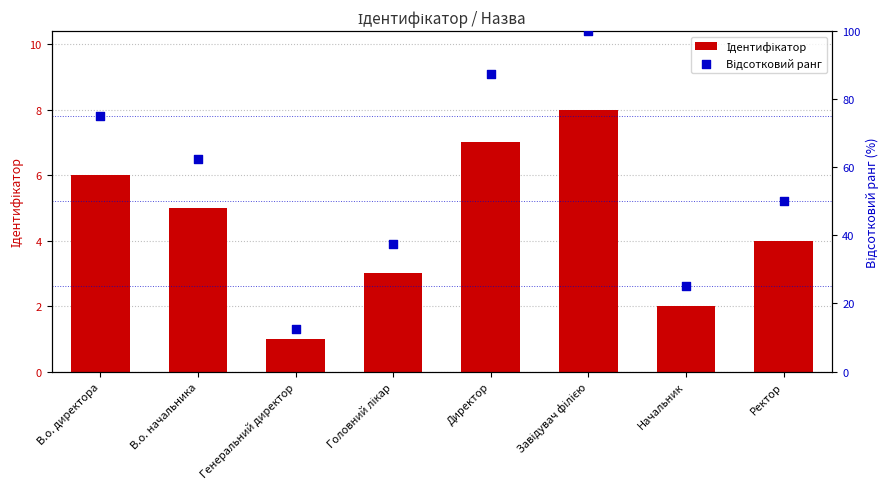

Which series reaches the minimum Y coordinate?

Ідентифікатор